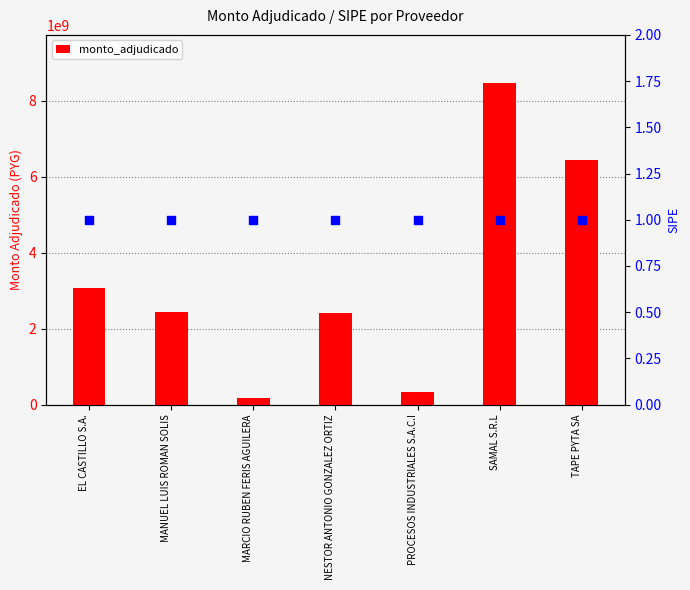

What is the ratio of the value at MARCIO RUBEN FERIS AGUILERA to the value at EL CASTILLO S.A.?

0.1